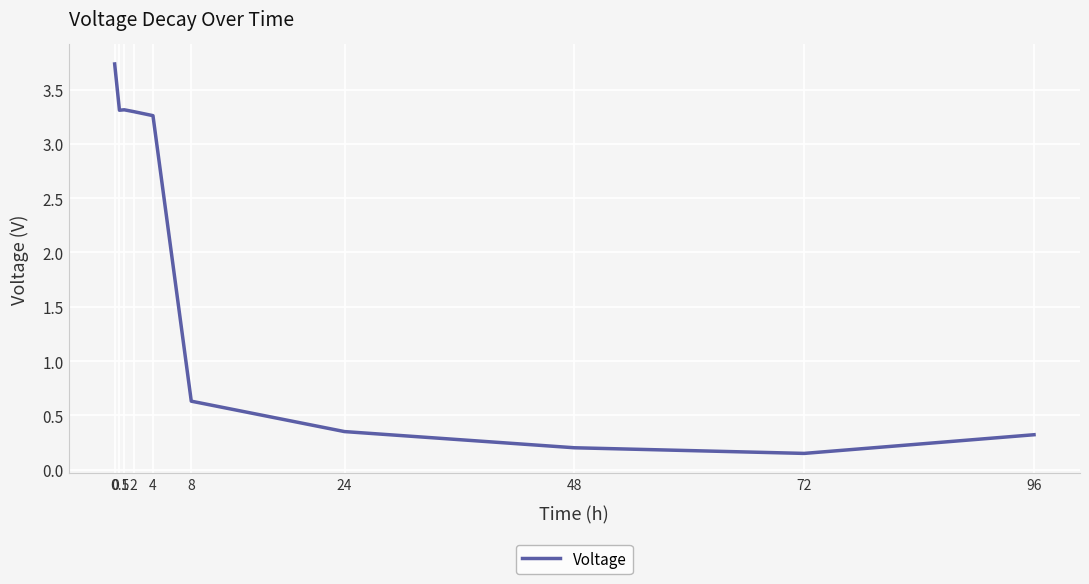

What is the change in value from 0 to 1?

-0.4